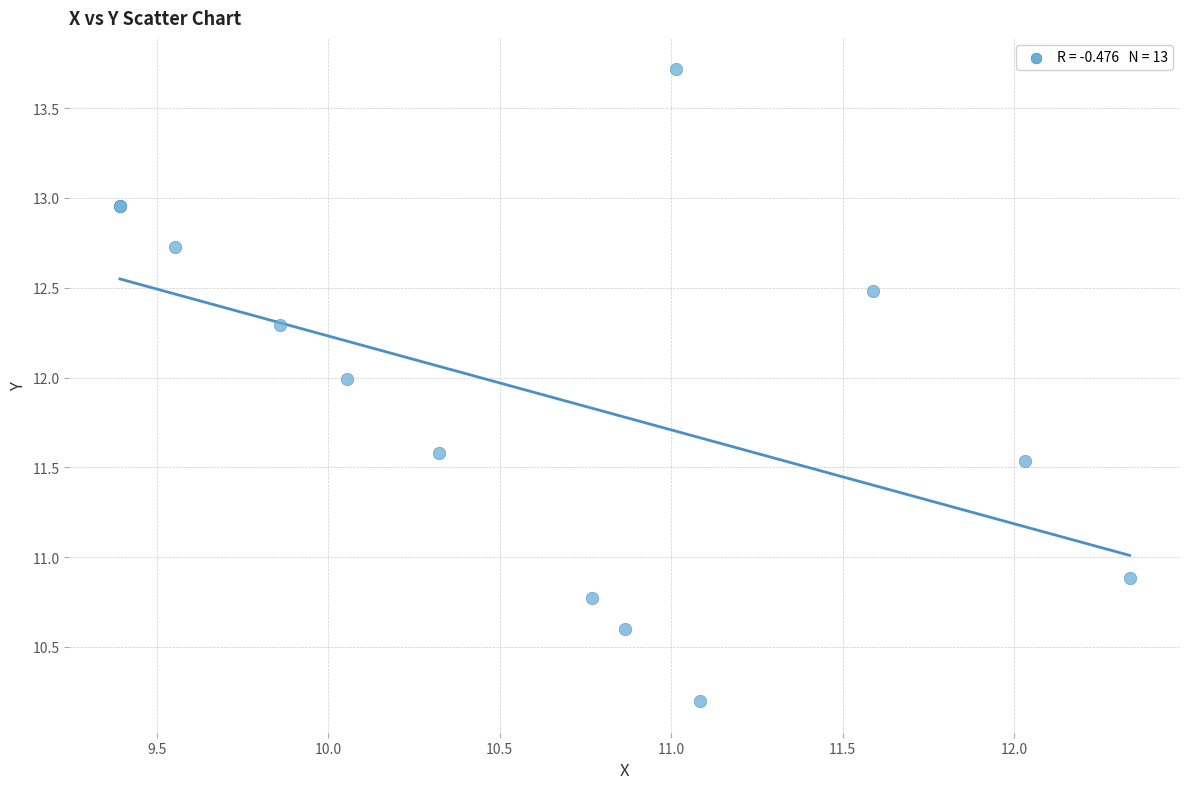

What Y value in the scatter plot is closest to 11?

10.9